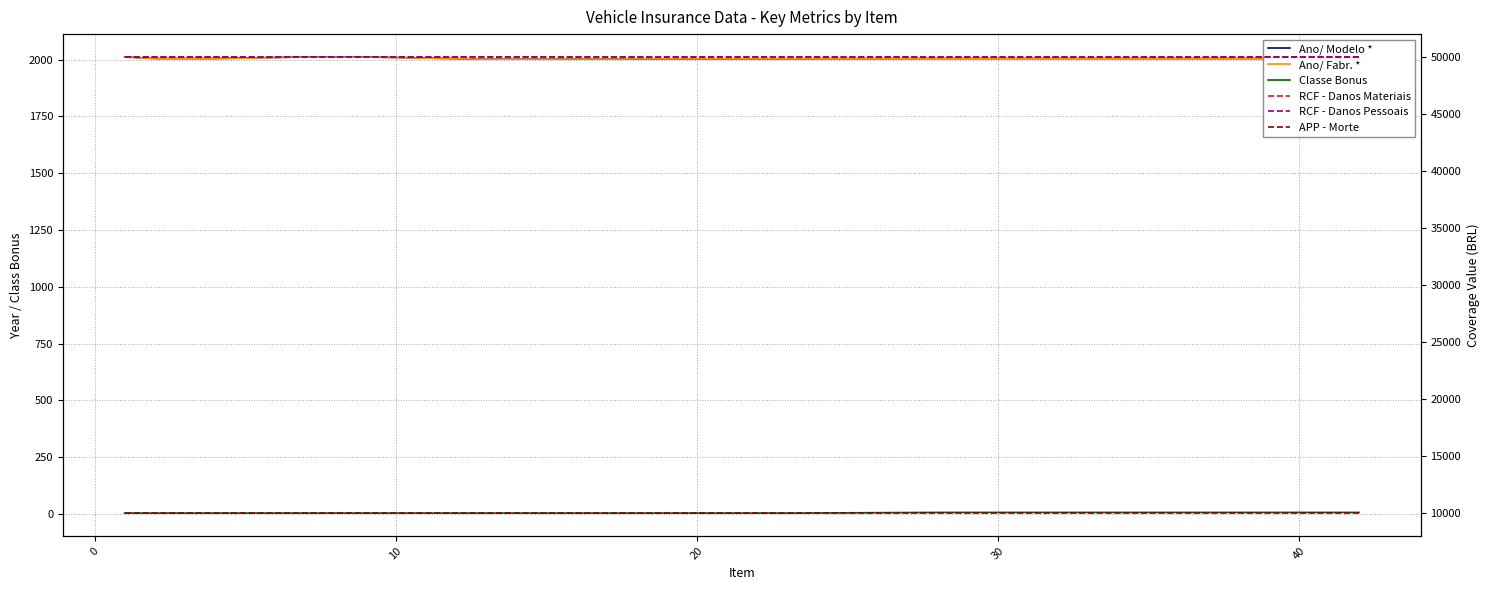

Is it true that Ano/ Modelo * equals 1141 at 10?

False